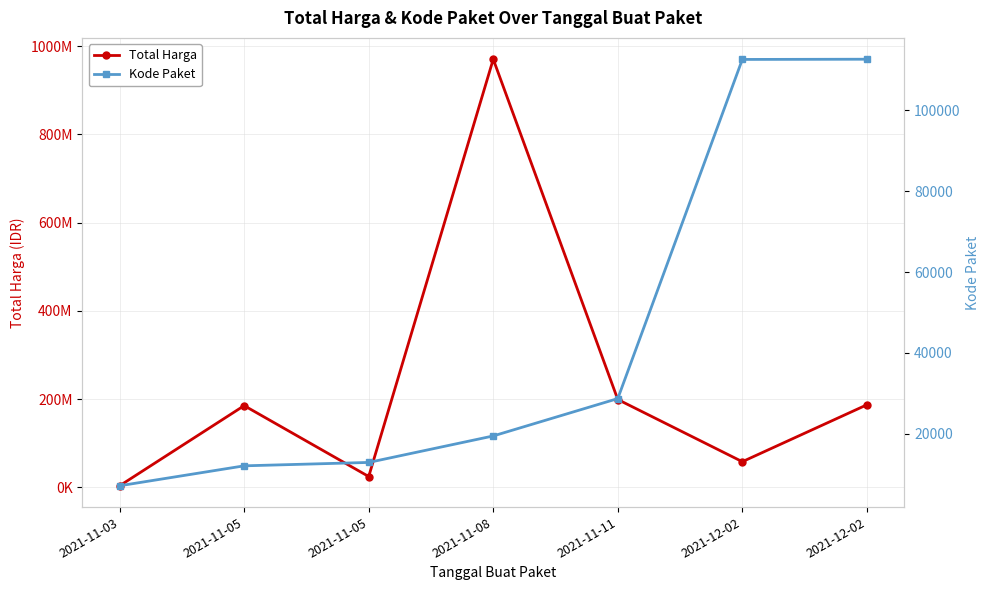

Rank the series by their maximum value, from lowest to highest.

Kode Paket, Total Harga